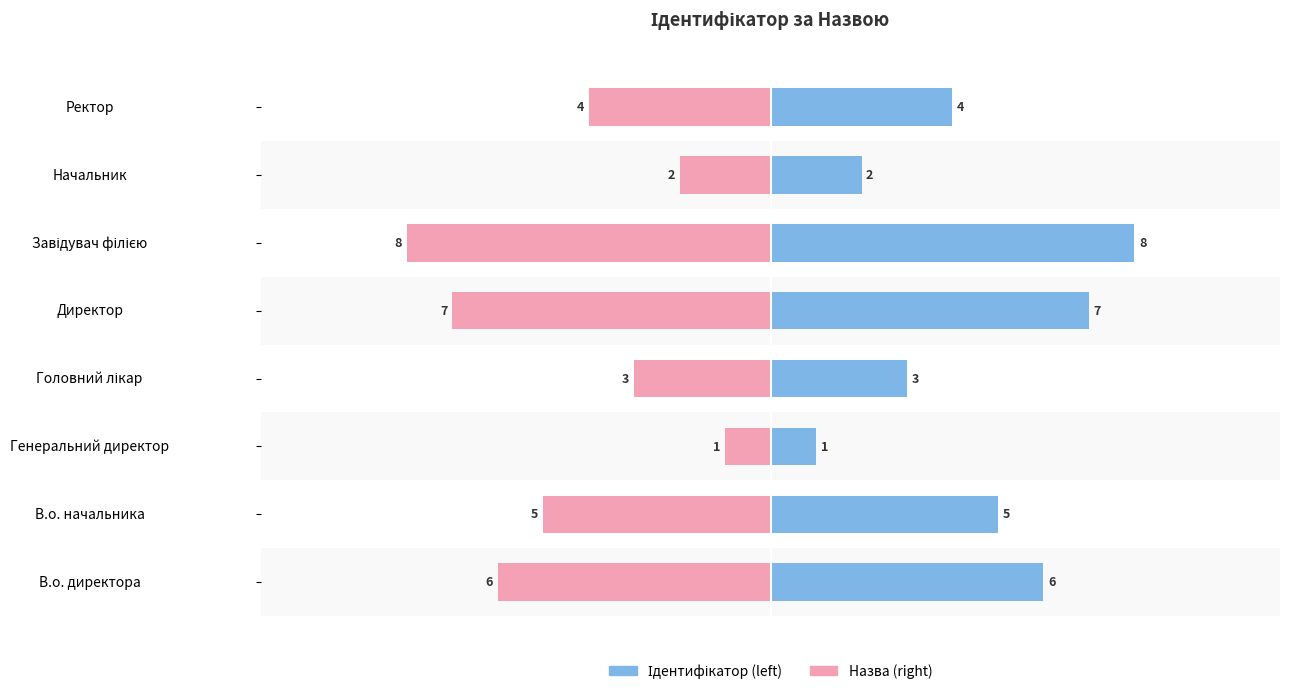

Rank the series at Генеральний директор from lowest to highest value.

Назва (дзеркало), Ідентифікатор